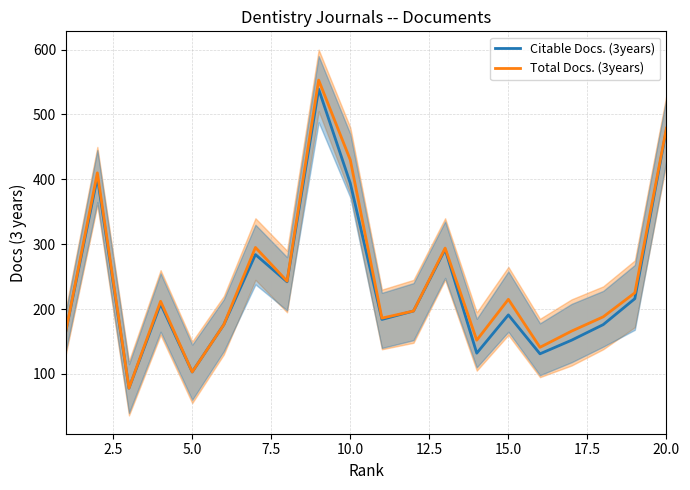

Which series has the largest range (max minus min)?

Total Docs. (3years)